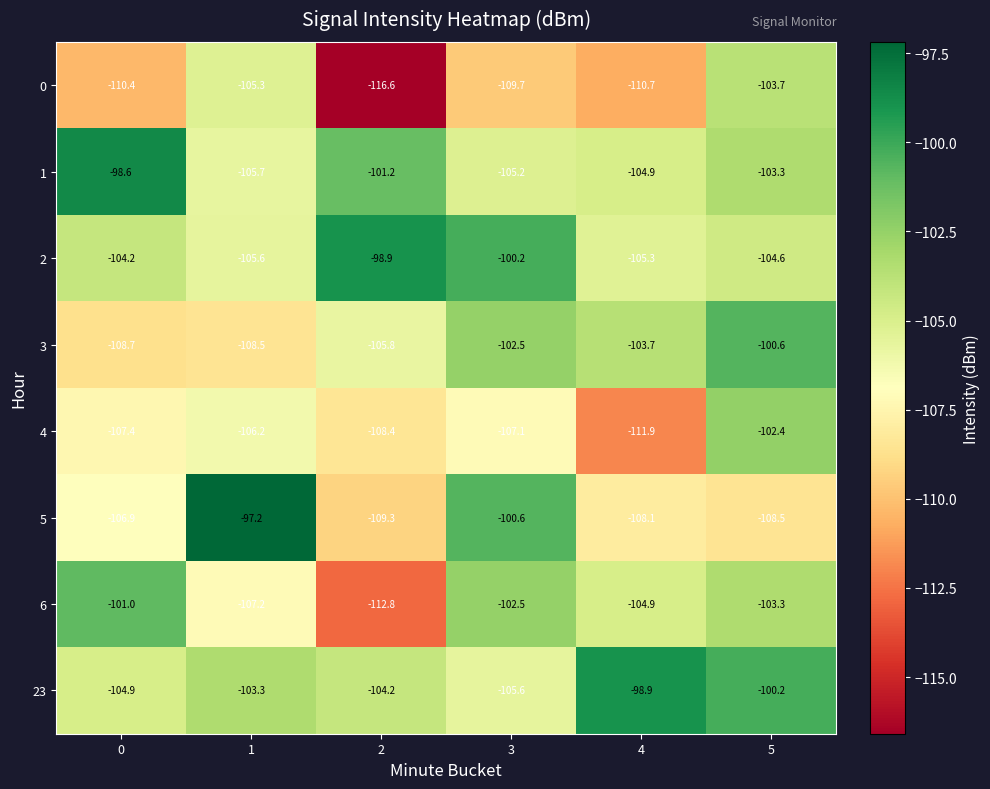

What is the minimum value for 0?

-116.6